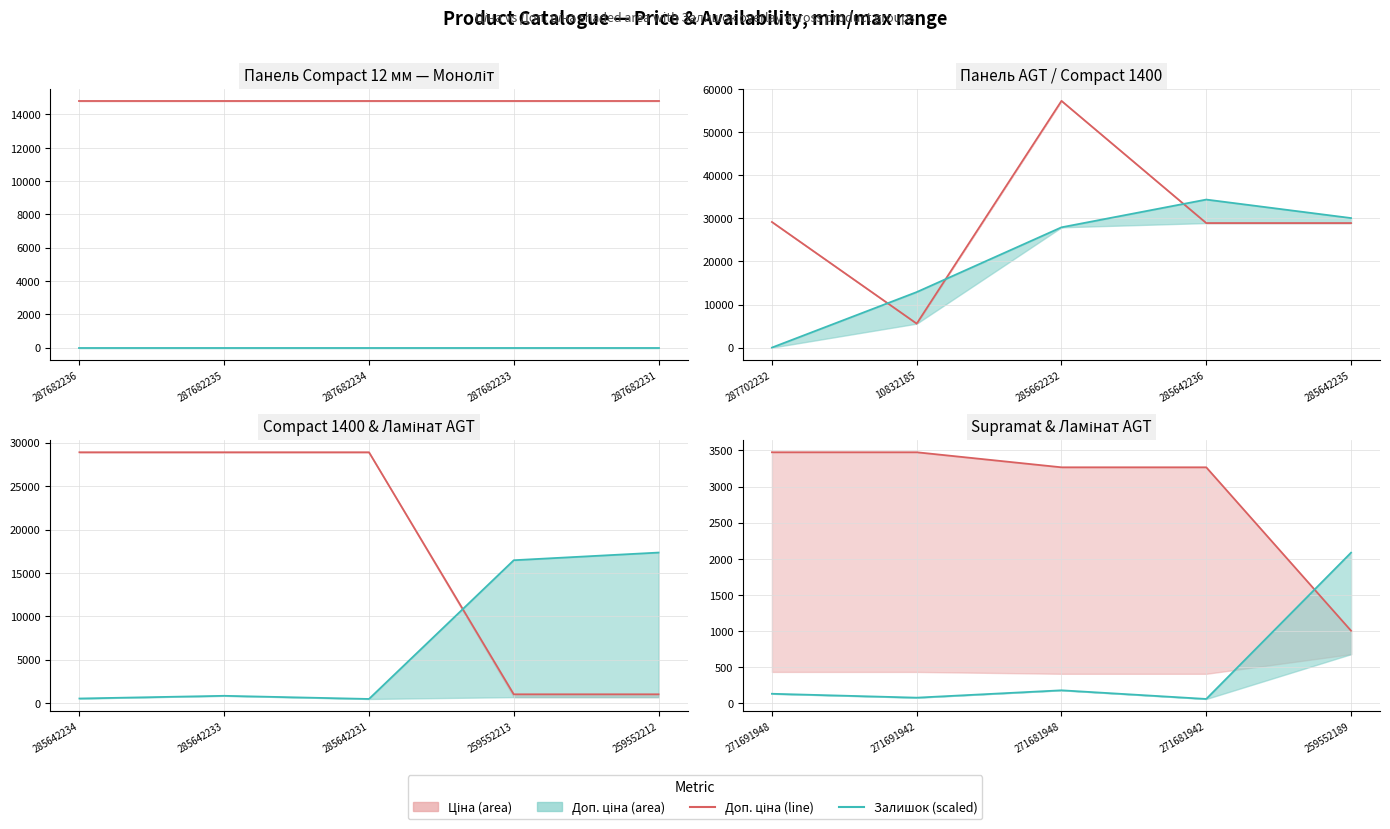

At which label is Доп. ціна line closest to 2239?

271681948